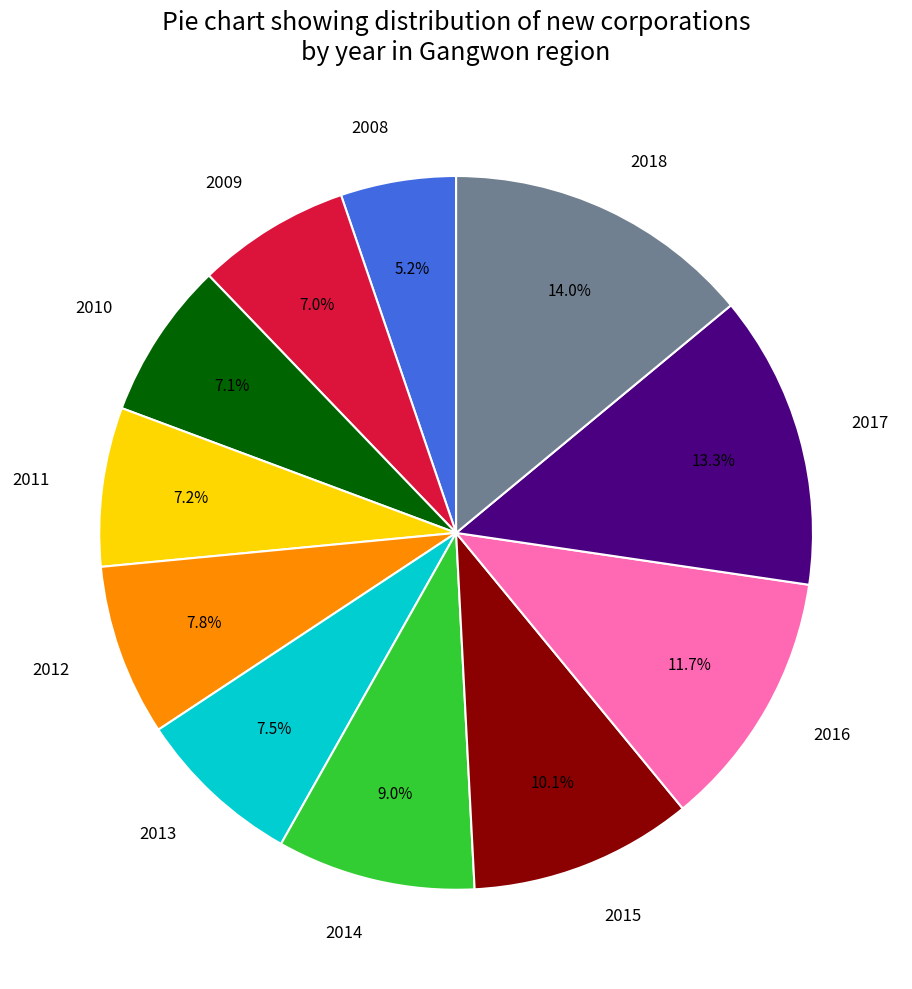

To the nearest percent, what is the difference between the largest and smallest slice percentages?

9%